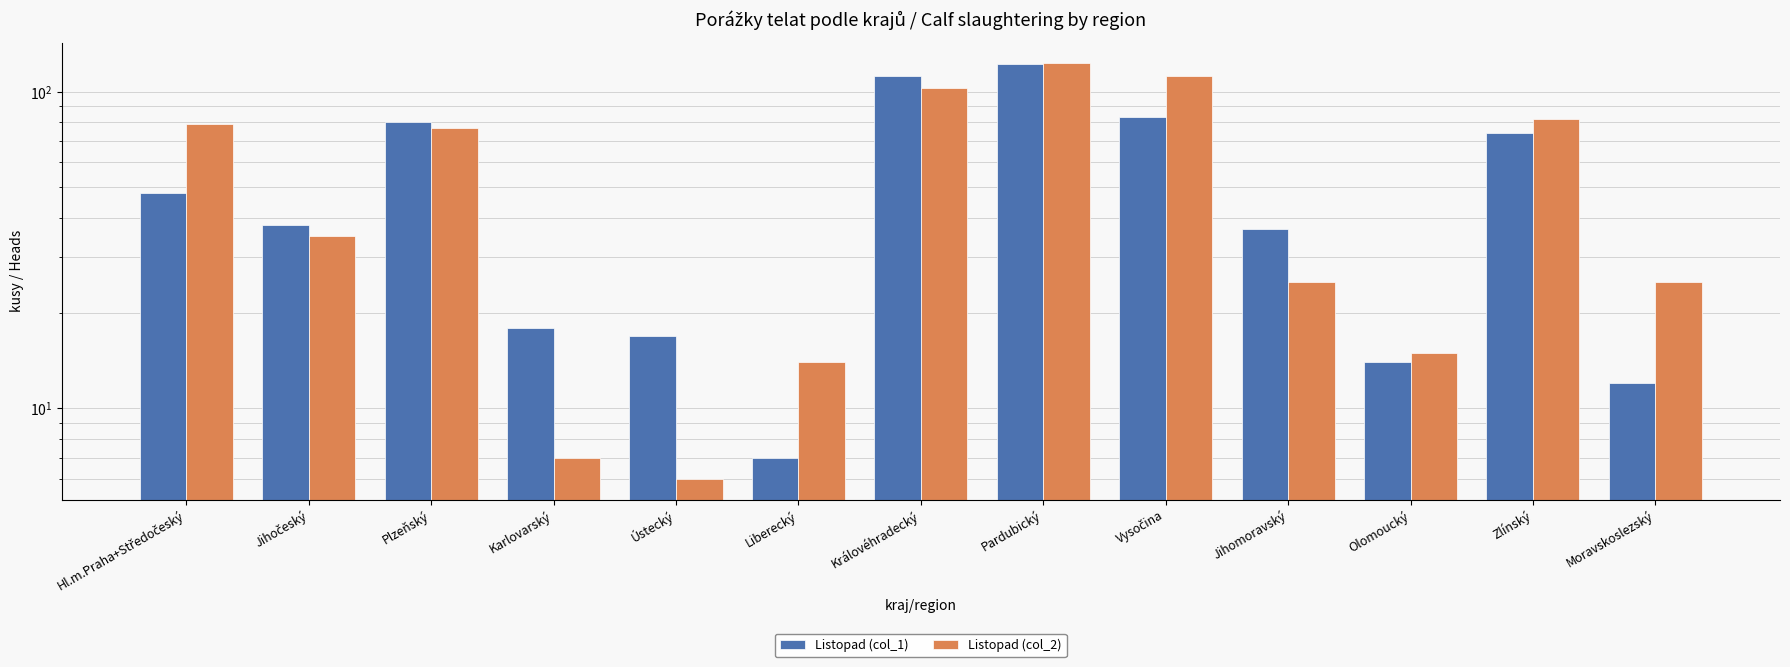

Rank the series at Karlovarský from lowest to highest value.

Listopad (col_2), Listopad (col_1)